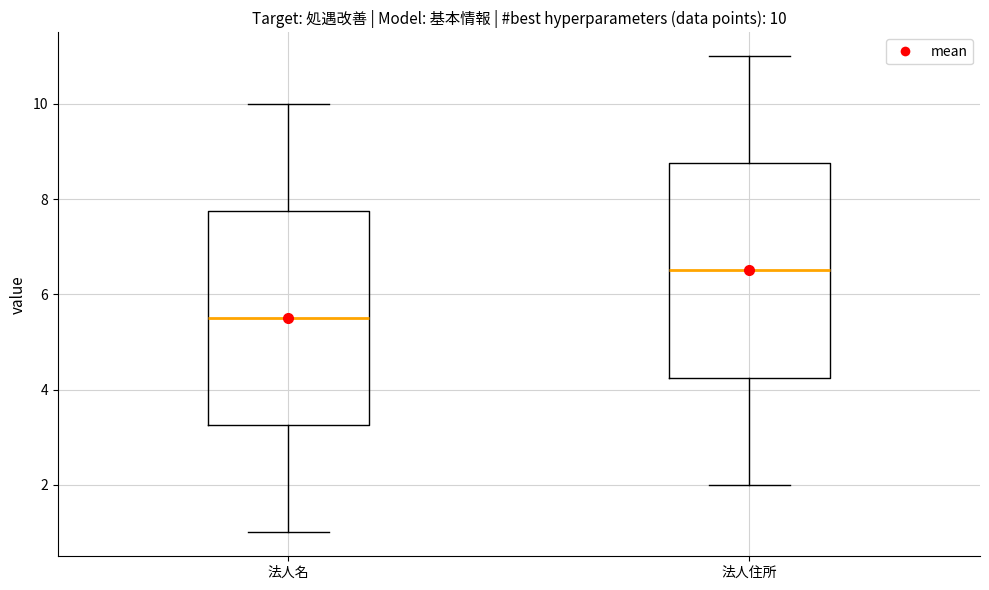

Which box's median line is the lowest?

法人名